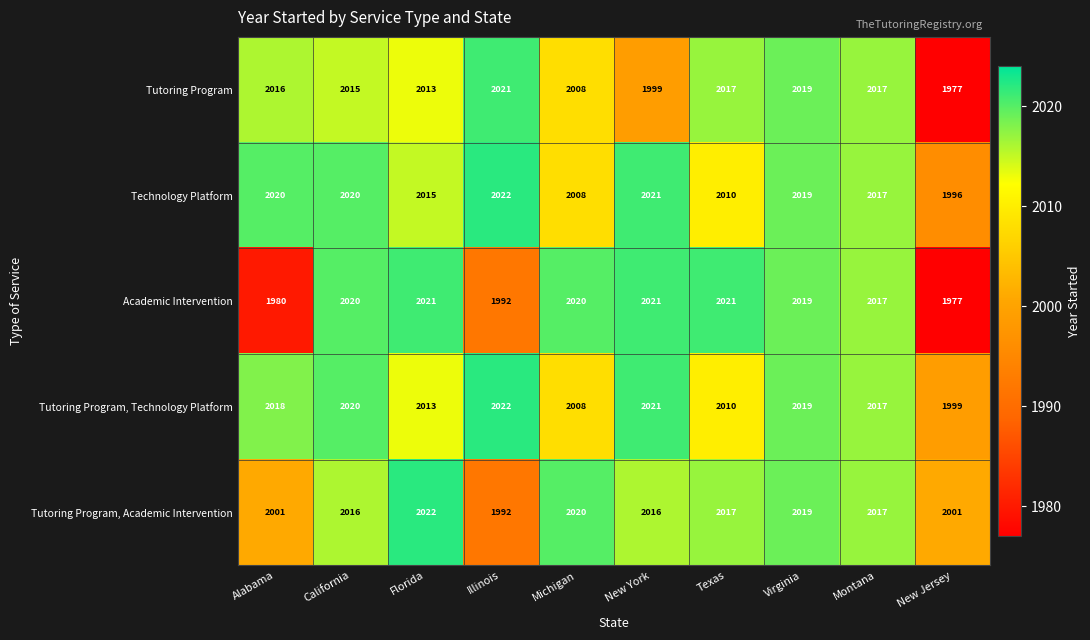

What is the difference between the highest and lowest values at Texas?

11